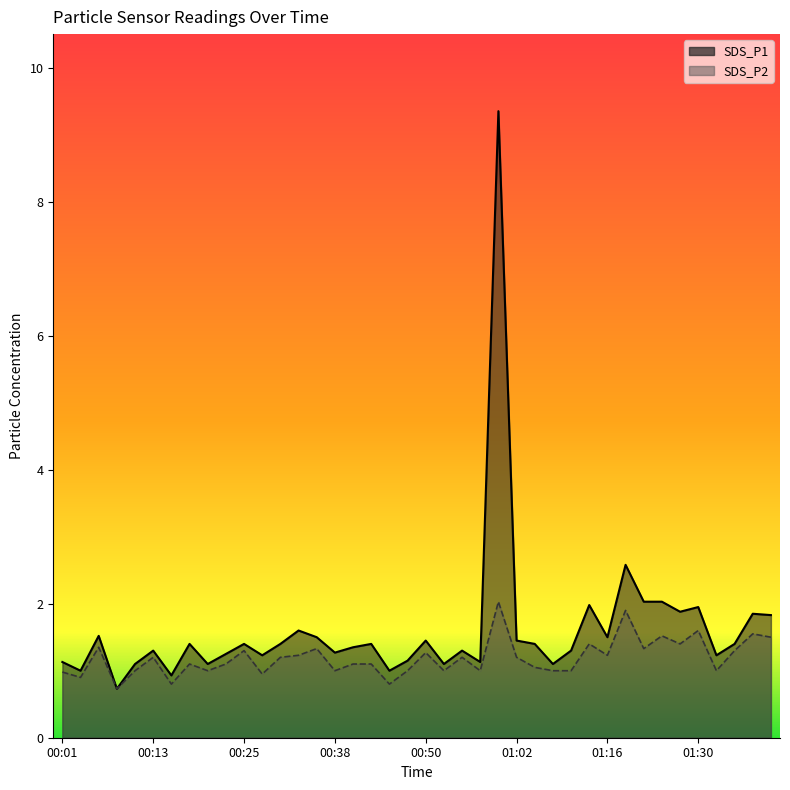

What is the difference between the SDS_P1 values at 00:30 and 00:53?

0.3